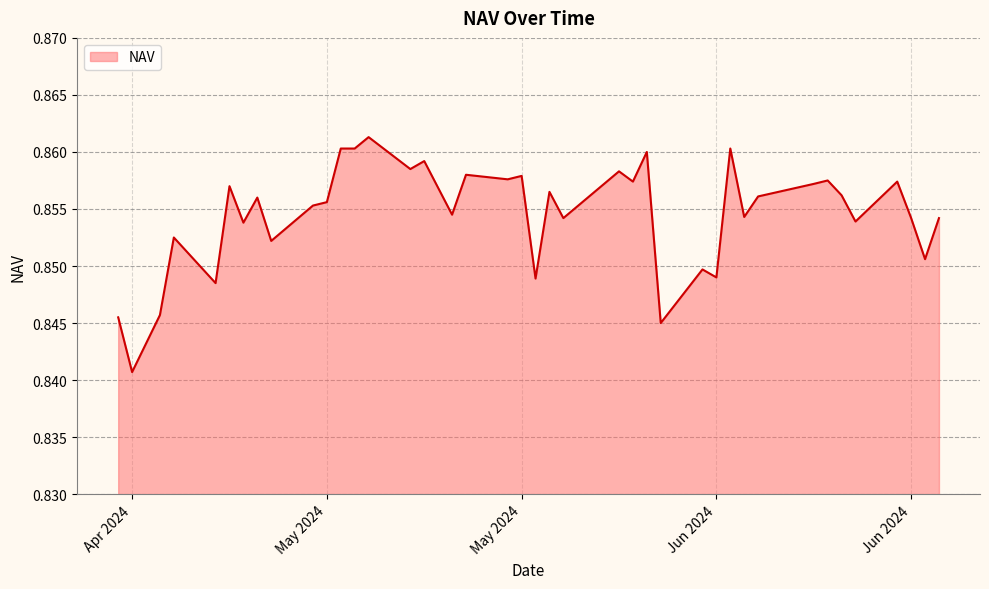

Reading right to left, list all the values displayed in this chart.

0.8	0.8	0.8	0.9	0.8	0.9	0.9	0.9	0.9	0.9	0.9	0.9	0.9	0.9	0.9	0.9	0.9	0.9	0.9	0.9	0.8	0.9	0.9	0.9	0.9	0.9	0.8	0.8	0.8	0.9	0.9	0.9	0.9	0.9	0.9	0.9	0.9	0.9	0.9	0.9